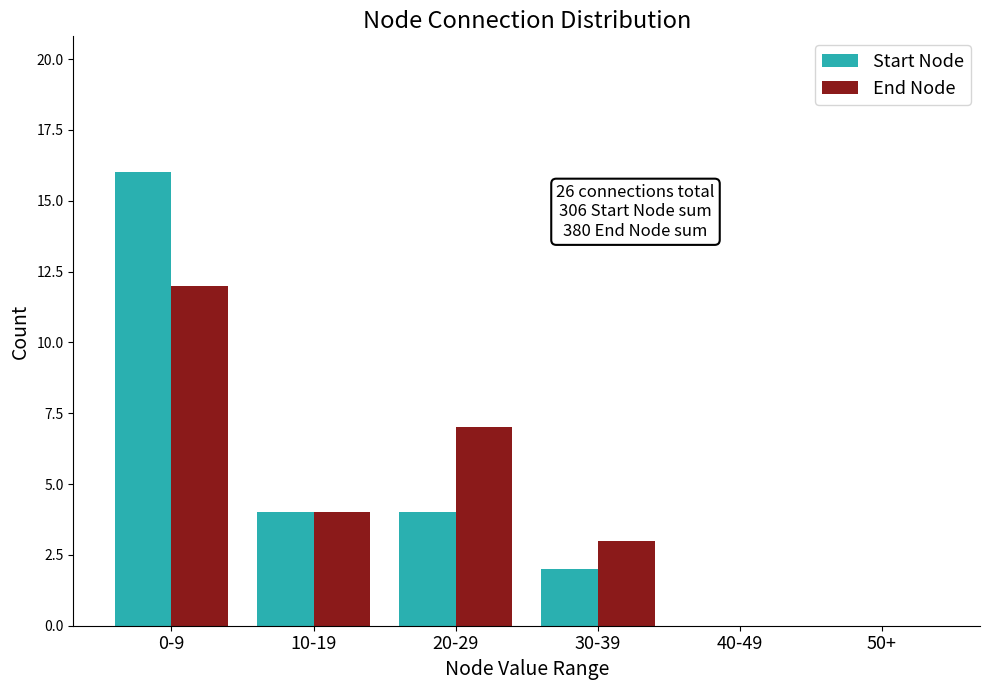

Does the chart contain stacked bars?

No